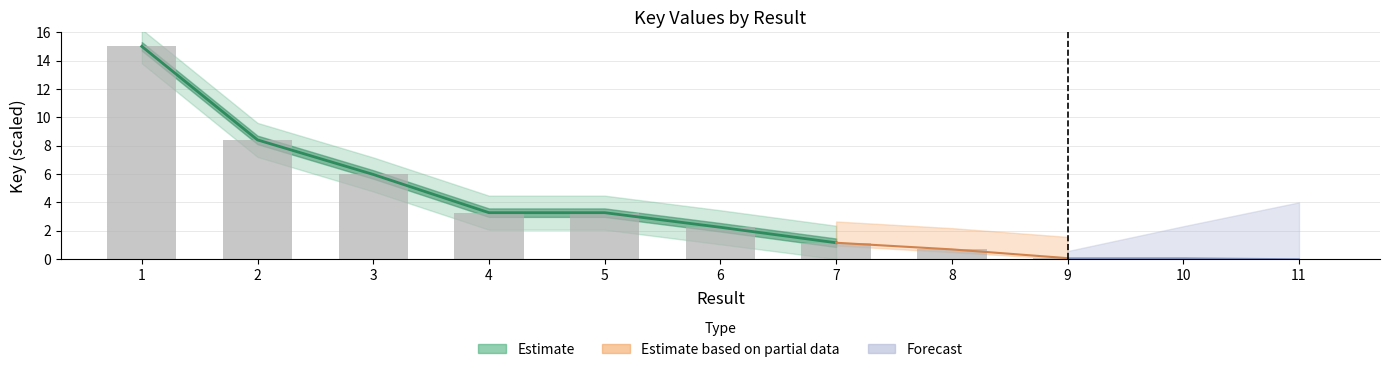

Which category has the highest value across all series?

1